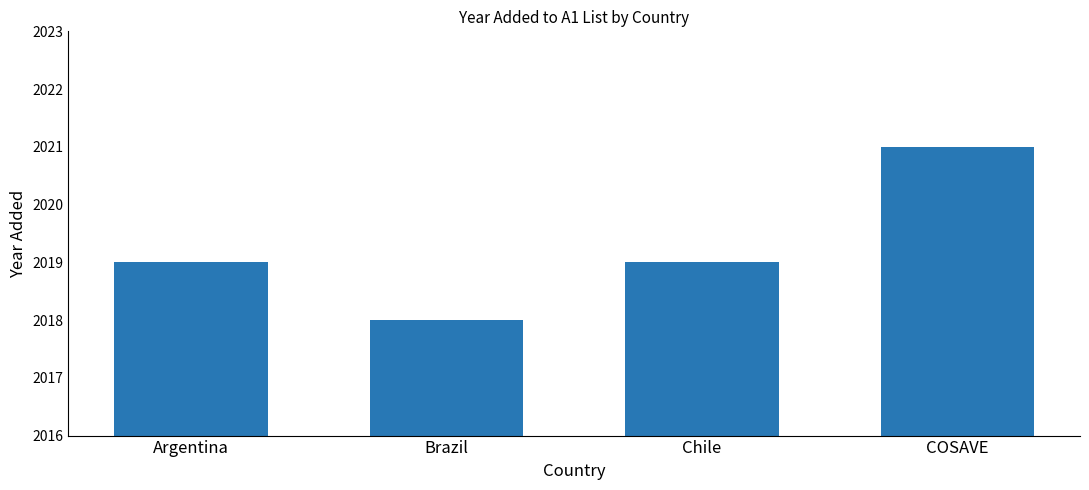

How many bars are there in total?

4